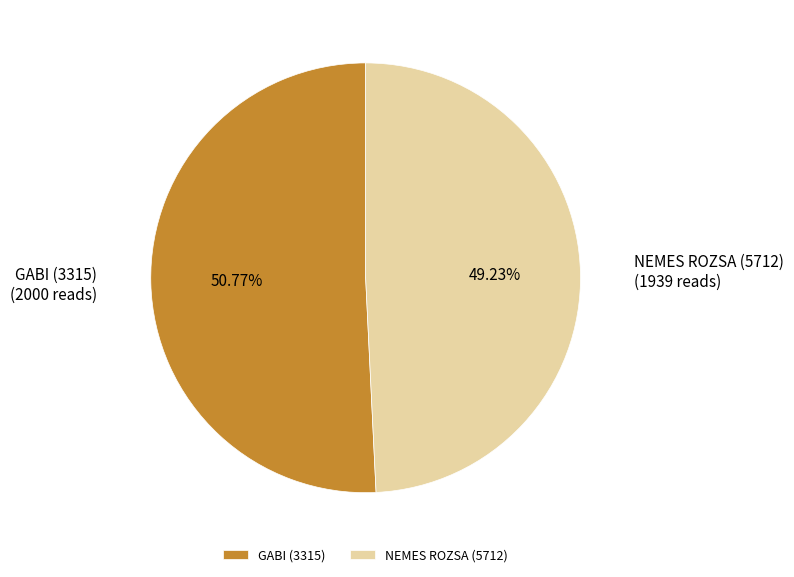

What is the largest slice in the pie chart?

GABI (3315)